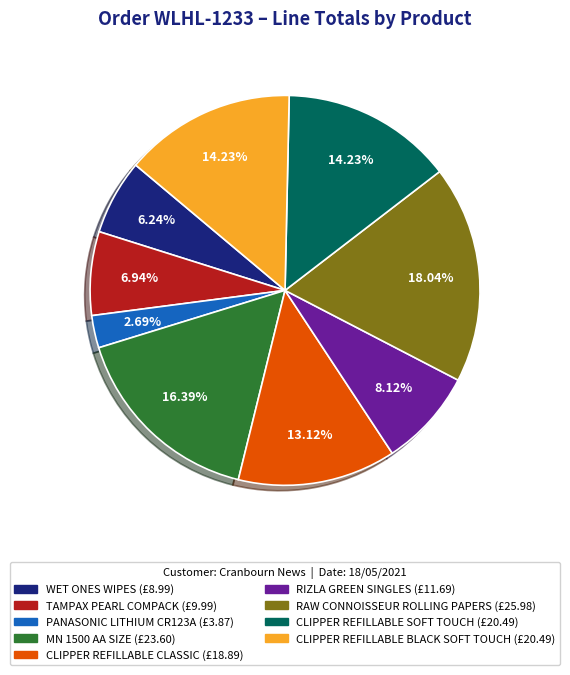

What portion of the pie excludes PANASONIC LITHIUM CR123A?

97.3%